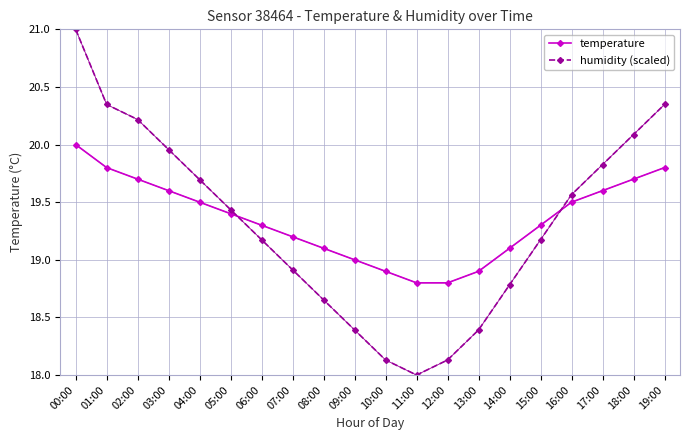

Count the number of data series in this chart.

2